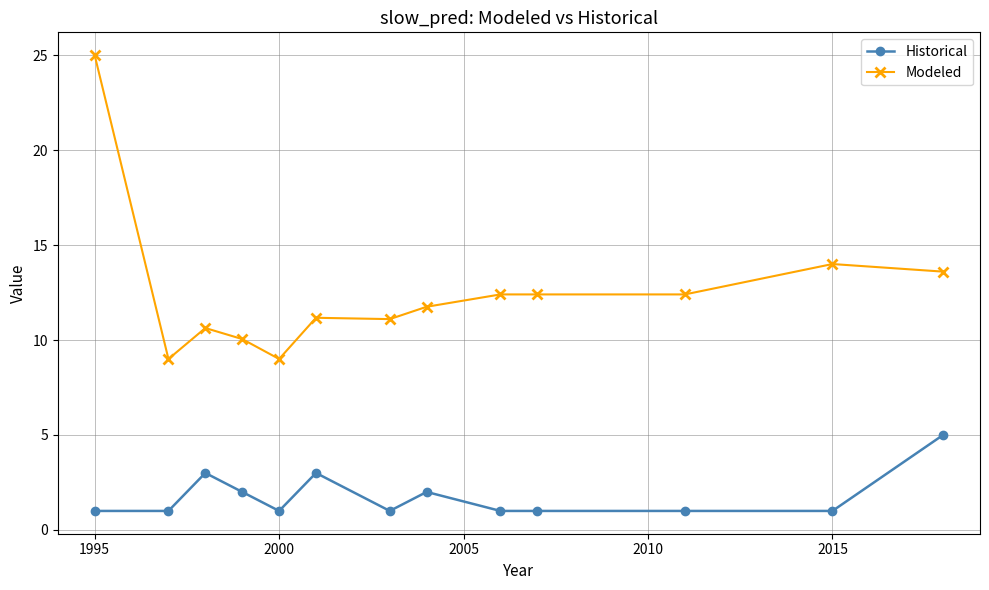

What is the difference between the maximum and second lowest values in the Historical series?

4.0